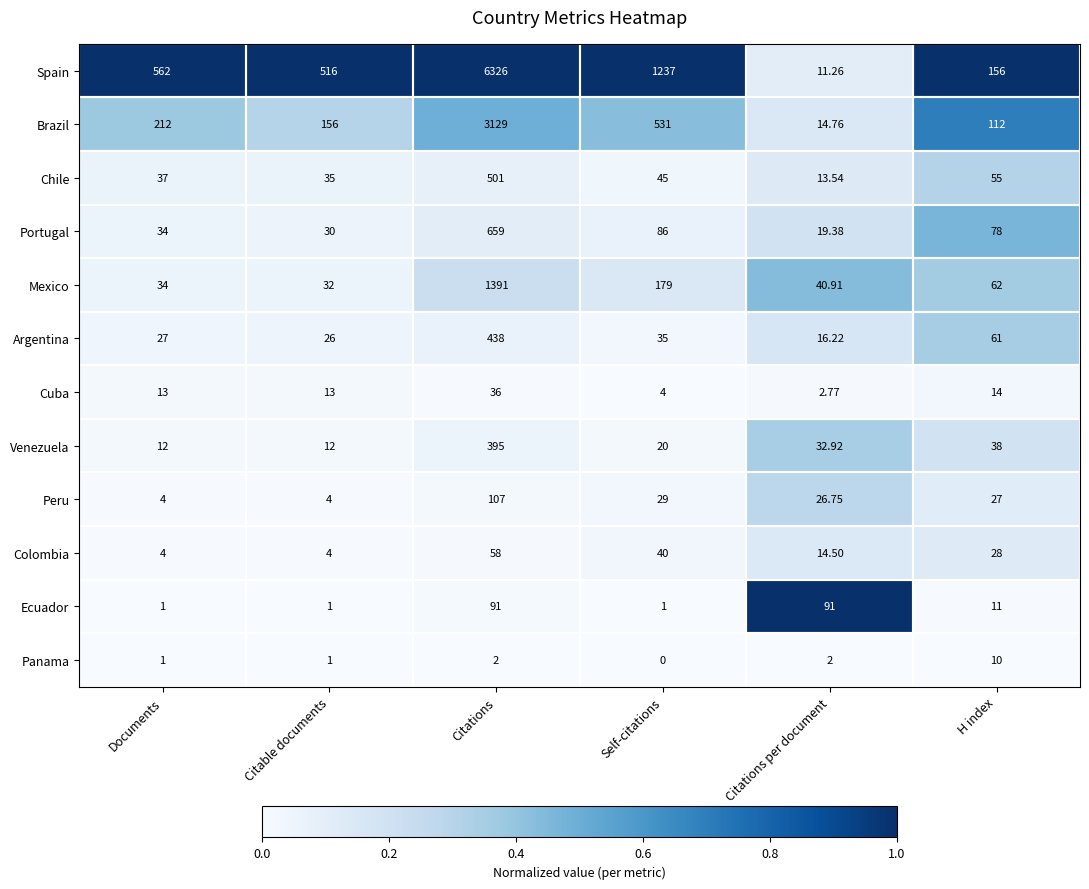

At which label does Spain reach its peak?

Citations